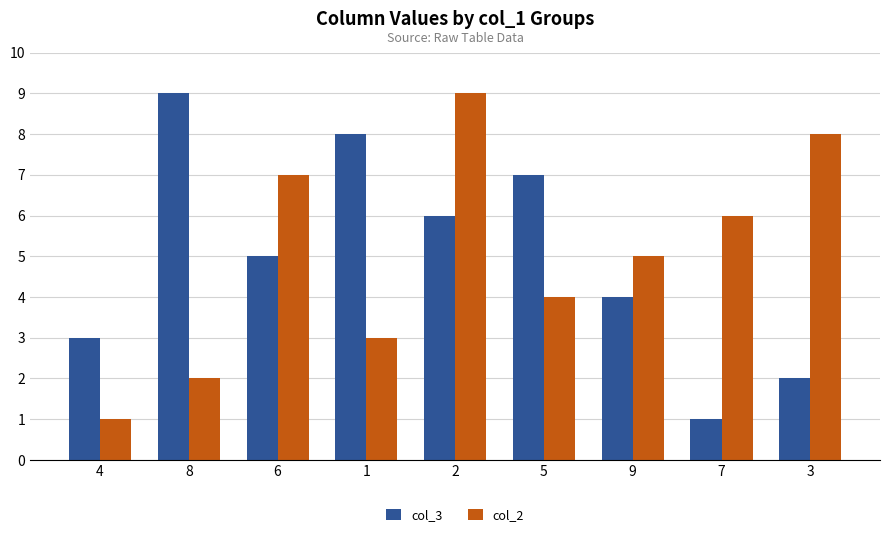

How many bars are there in total?

18